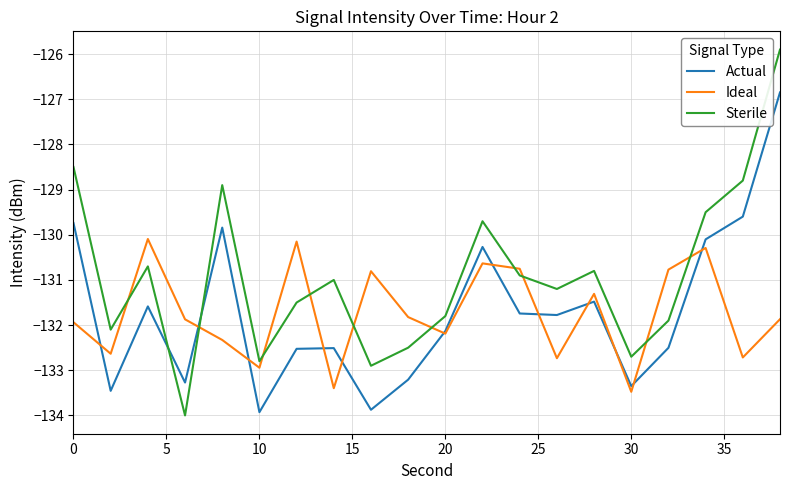

What is the maximum value for Ideal?

-130.1